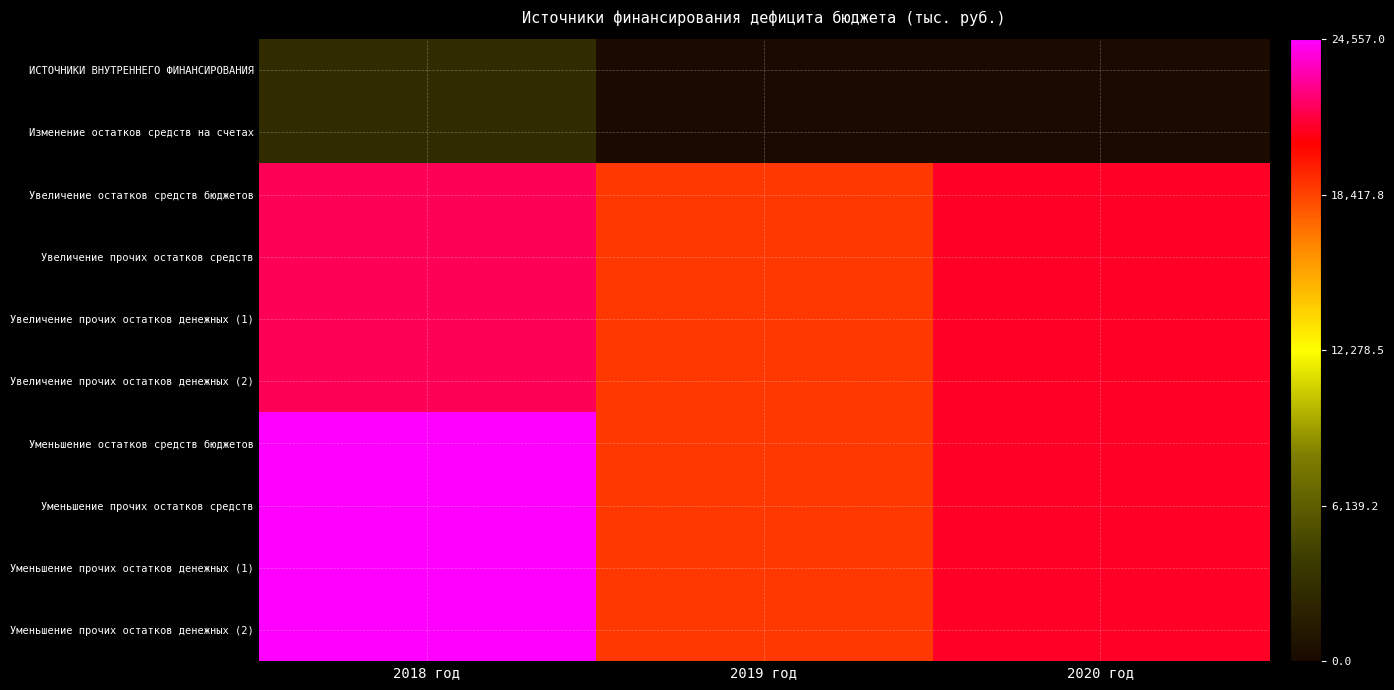

Reading left to right, list all the values displayed in this chart.

ИСТОЧНИКИ ВНУТРЕННЕГО ФИНАНСИРОВАНИЯ: 2018 год=2747.9	2019 год=0.0	2020 год=0.0
Изменение остатков средств на счетах: 2018 год=2747.9	2019 год=0.0	2020 год=0.0
Увеличение остатков средств бюджетов: 2018 год=21809.1	2019 год=18737.1	2020 год=21023.3
Увеличение прочих остатков средств: 2018 год=21809.1	2019 год=18737.1	2020 год=21023.3
Увеличение прочих остатков денежных (1): 2018 год=21809.1	2019 год=18737.1	2020 год=21023.3
Увеличение прочих остатков денежных (2): 2018 год=21809.1	2019 год=18737.1	2020 год=21023.3
Уменьшение остатков средств бюджетов: 2018 год=24557.0	2019 год=18737.1	2020 год=21023.3
Уменьшение прочих остатков средств: 2018 год=24557.0	2019 год=18737.1	2020 год=21023.3
Уменьшение прочих остатков денежных (1): 2018 год=24557.0	2019 год=18737.1	2020 год=21023.3
Уменьшение прочих остатков денежных (2): 2018 год=24557.0	2019 год=18737.1	2020 год=21023.3